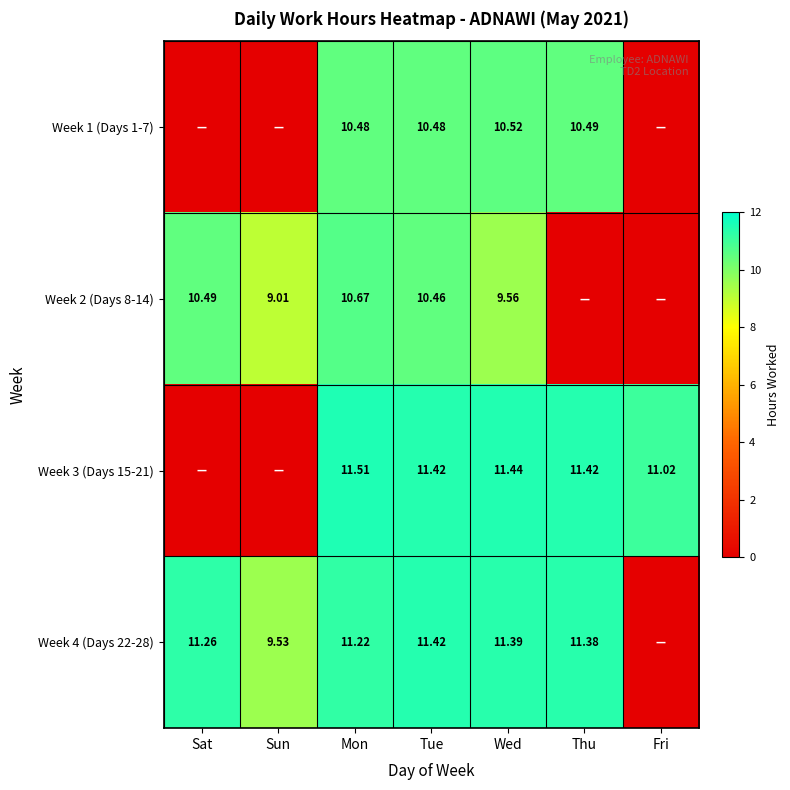

List the series in order of their peak value, lowest first.

Week 1 (Days 1-7), Week 2 (Days 8-14), Week 4 (Days 22-28), Week 3 (Days 15-21)